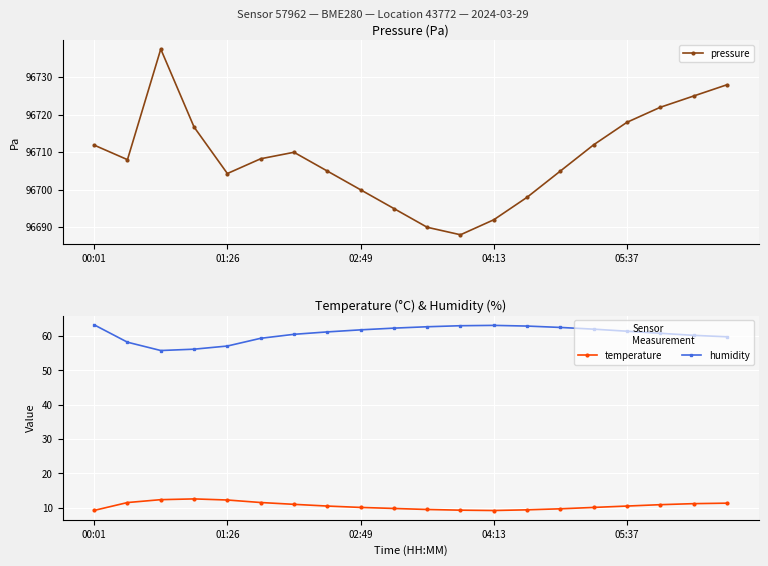

In pressure, how many points are lower than both neighbors (excluding endpoints)?

3